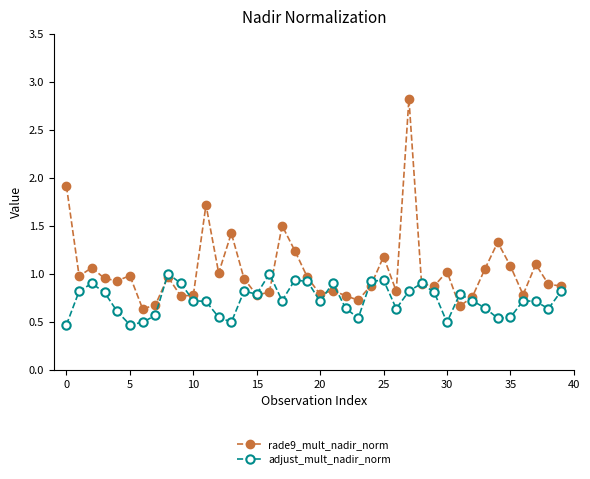

Which series ends up on top after the final intersection of adjust_mult_nadir_norm and rade9_mult_nadir_norm?

rade9_mult_nadir_norm